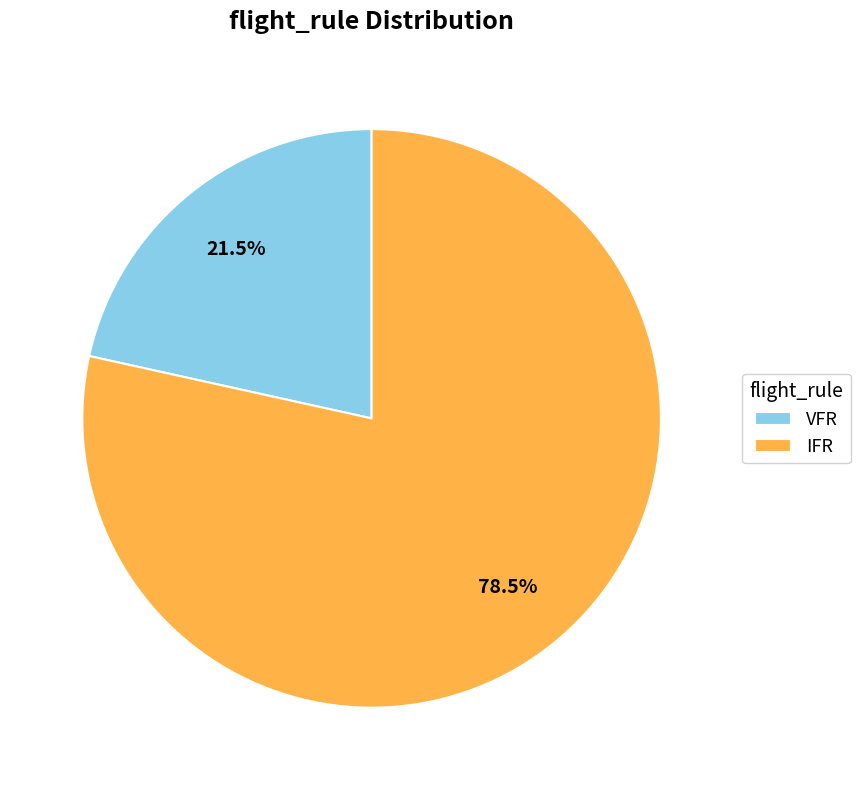

Is it true that VFR is 7% of the pie?

False